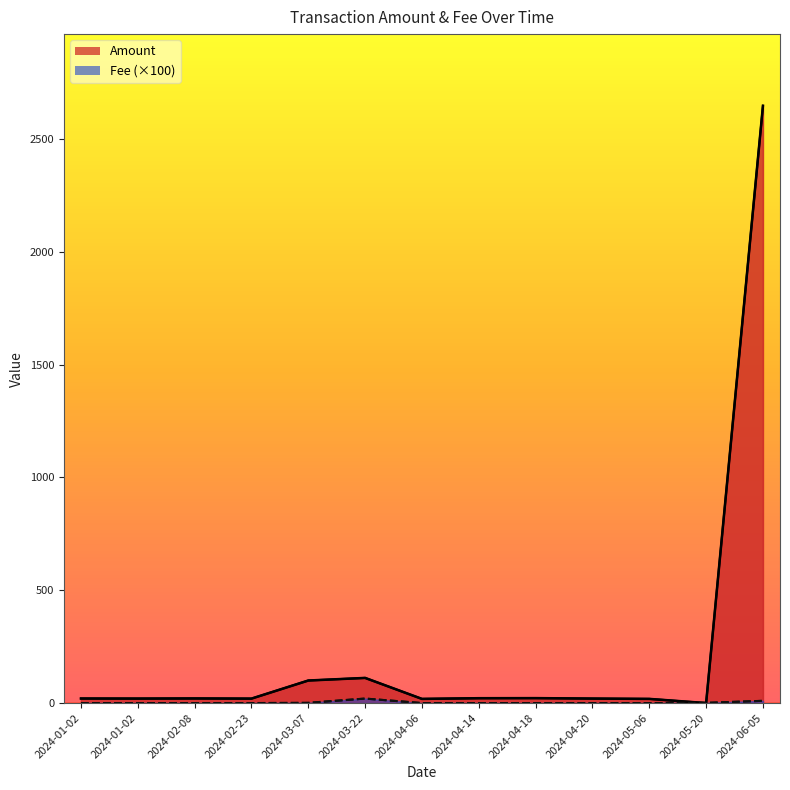

Reading right to left, list all the values displayed in this chart.

Amount: 2647.0	0.0	18.6	20.0	22.0	21.6	18.6	111.5	100.0	19.8	20.6	20.0	20.3
Fee: 10.0	1.0	0.1	0.1	0.1	0.1	0.1	20.0	1.0	0.1	0.1	0.1	0.1